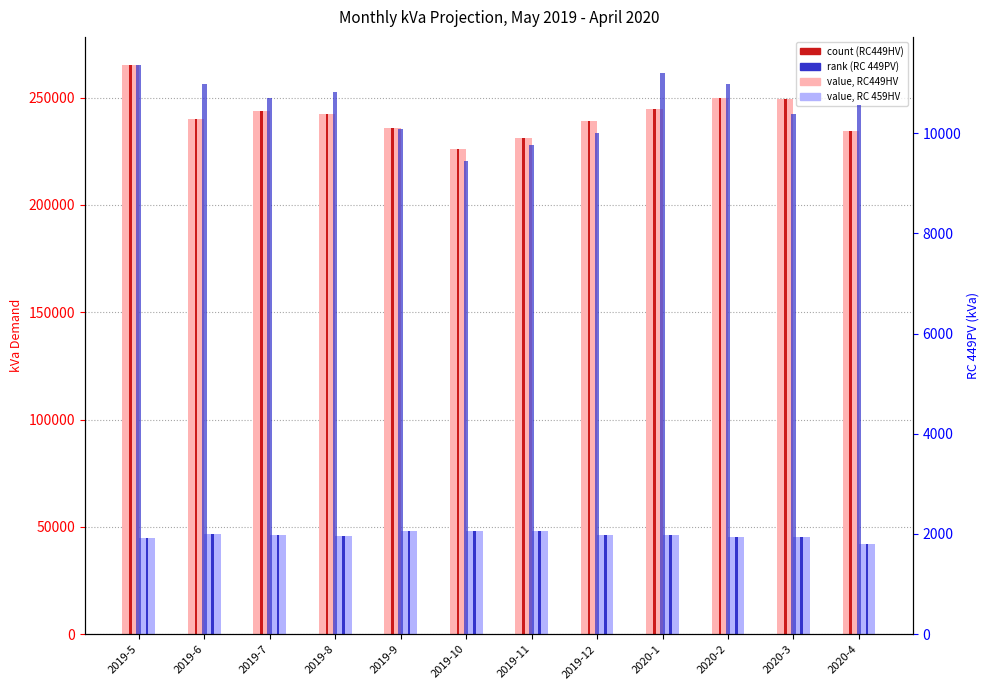

What is the sum of all RC449HV (count) values?

2902143.7